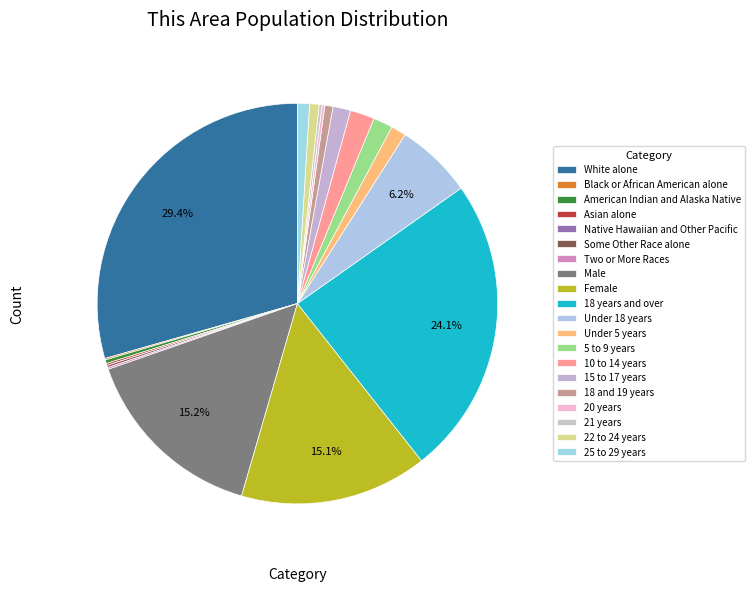

Which slice is the largest?

White alone